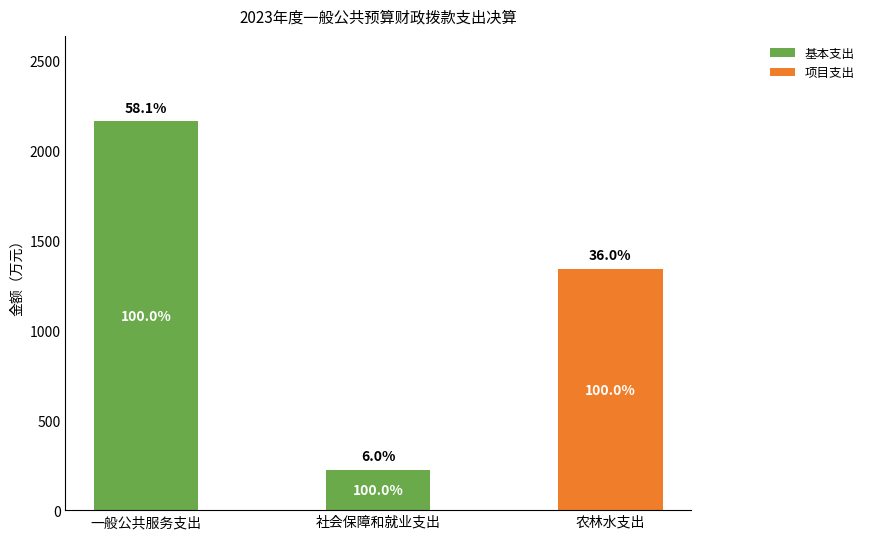

What are all the series names shown in the legend?

基本支出, 项目支出